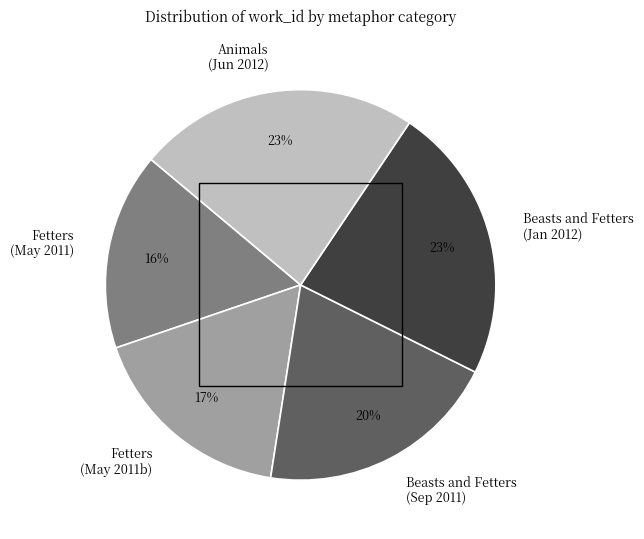

Which category has the smallest portion of the pie?

Fetters (May 2011)